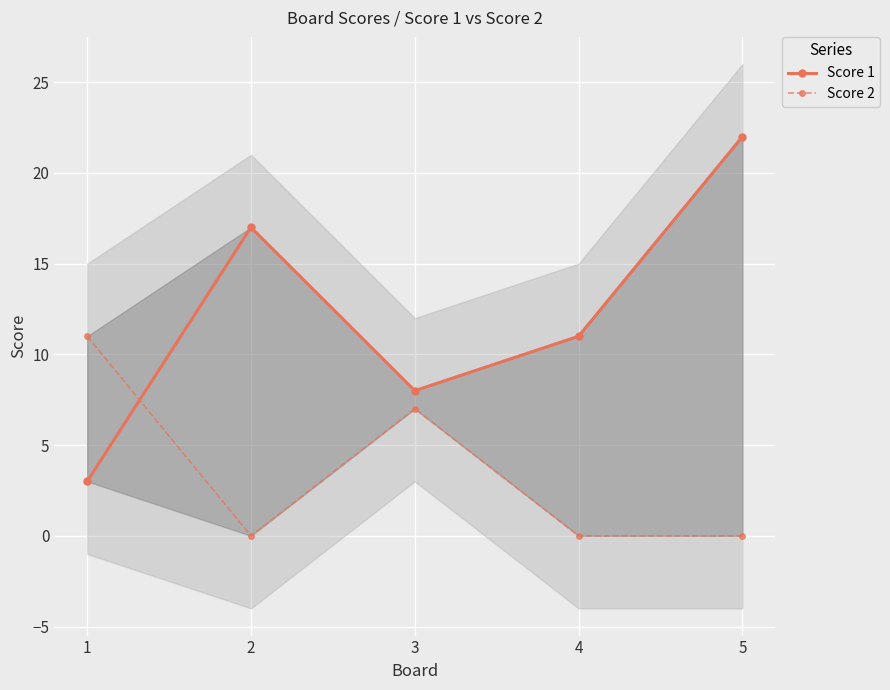

At which category does Score 1 reach its first local peak?

2